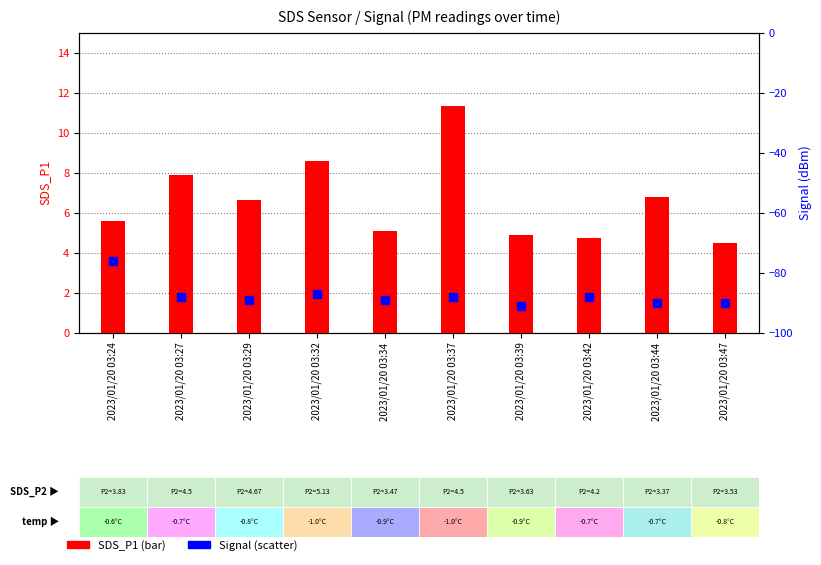

What are all the series names shown in the legend?

SDS_P1, Signal